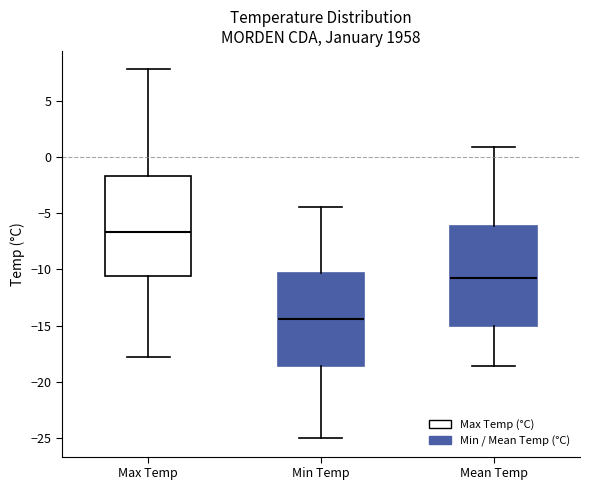

Where does the median line of the box for Mean Temp sit on the y-axis? The values are not printed on the chart, so give them approximately, as read against the axis.

-11.0